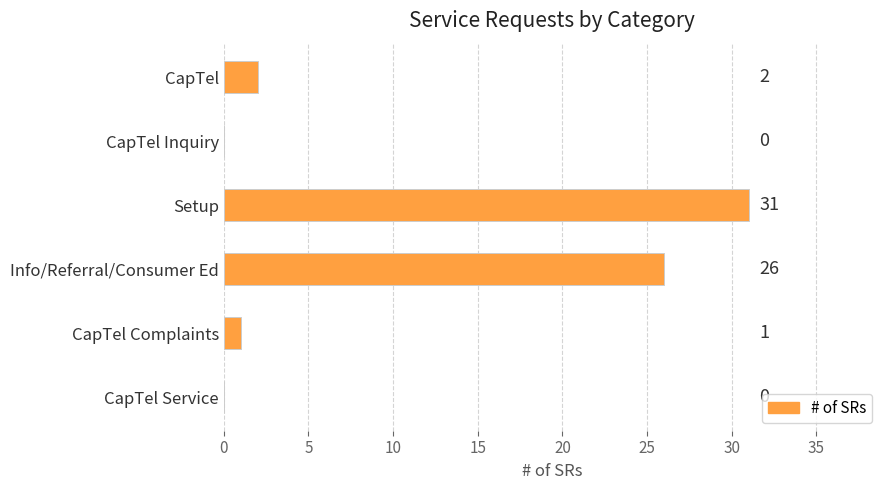

What is the sum of all values?

60